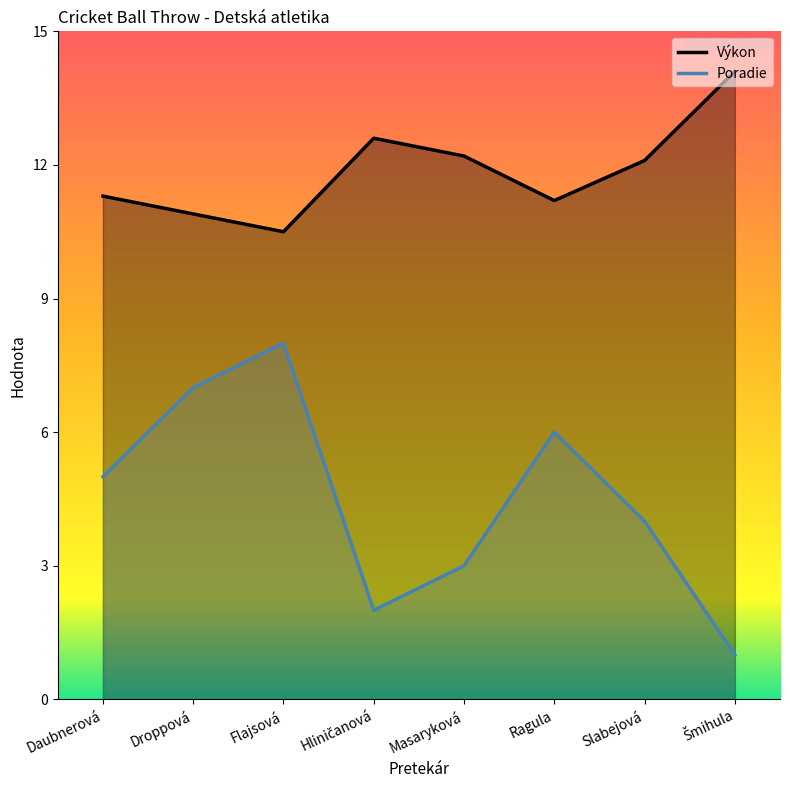

How many data points in Poradie are above 5?

3